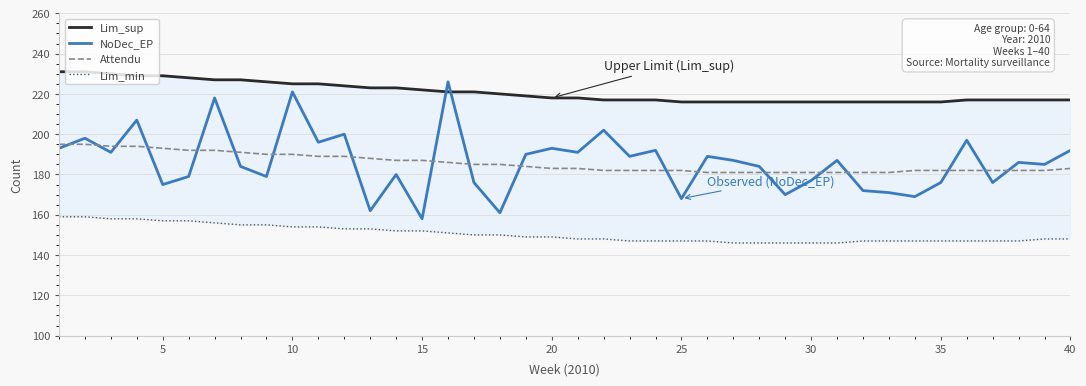

What is the highest value of the NoDec_EP series?

226